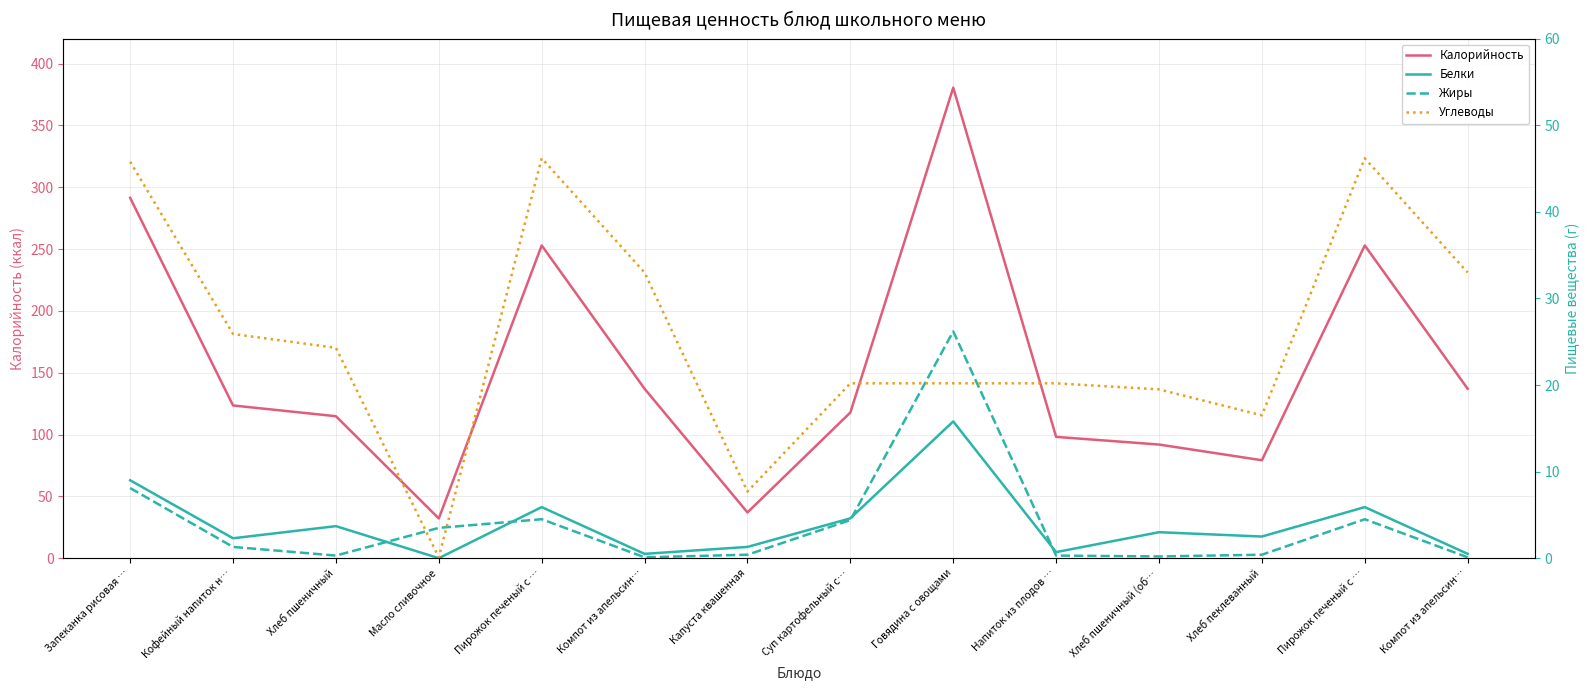

What is the difference between the Калорийность values at Кофейный напиток н… and Капуста квашенная?

86.5